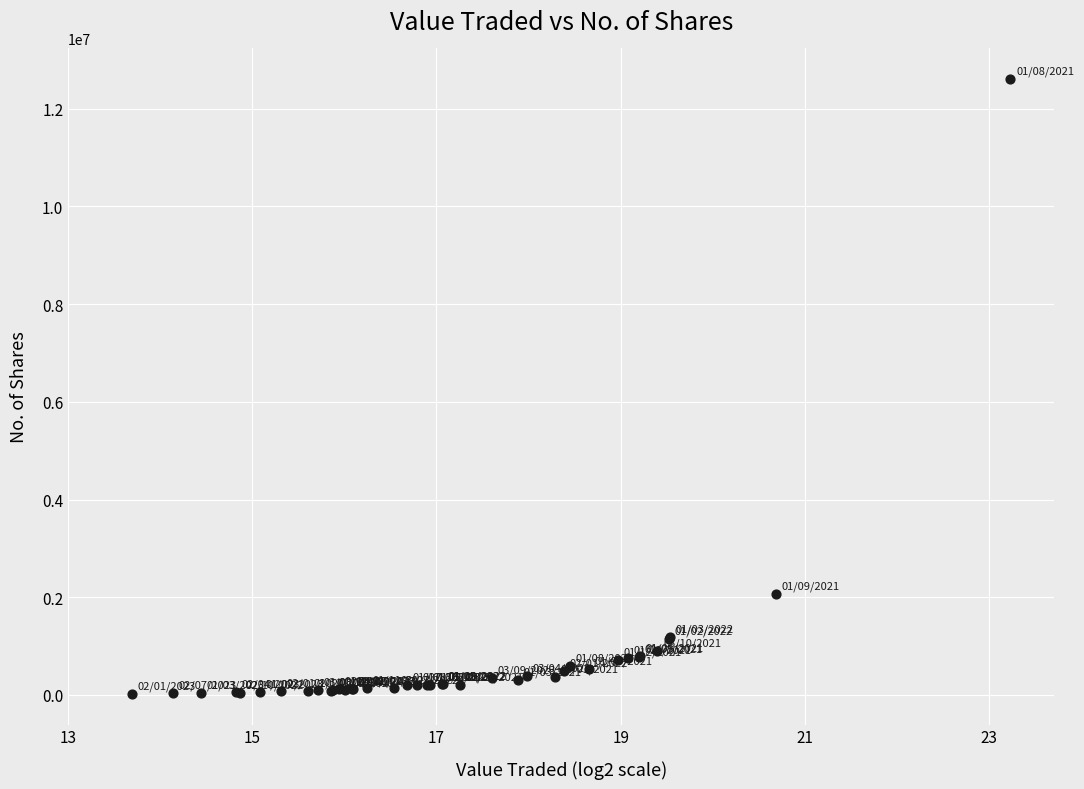

What Y value in the scatter plot is closest to 6314811?

2063728